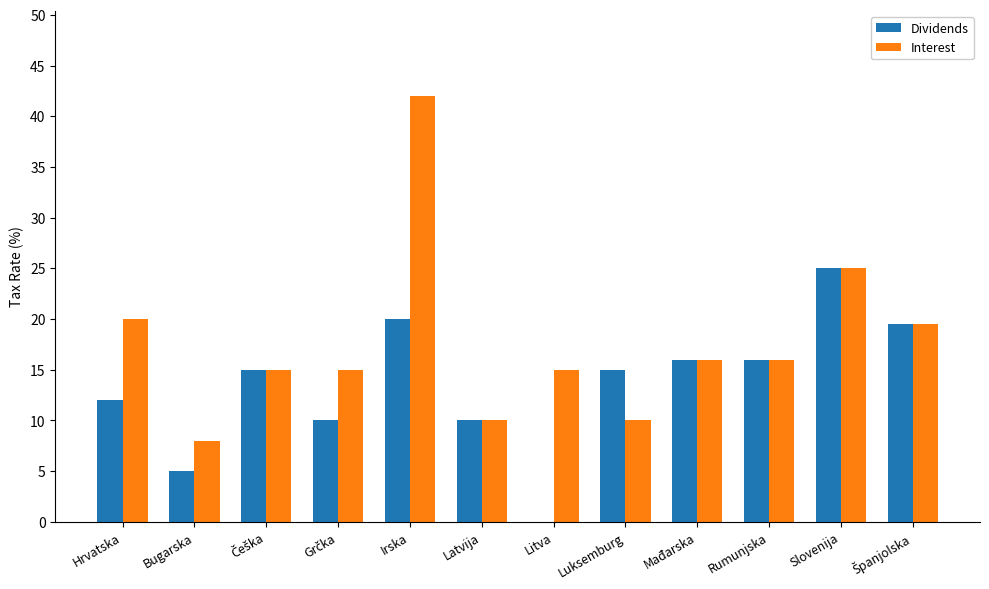

How many distinct data groups are displayed?

2